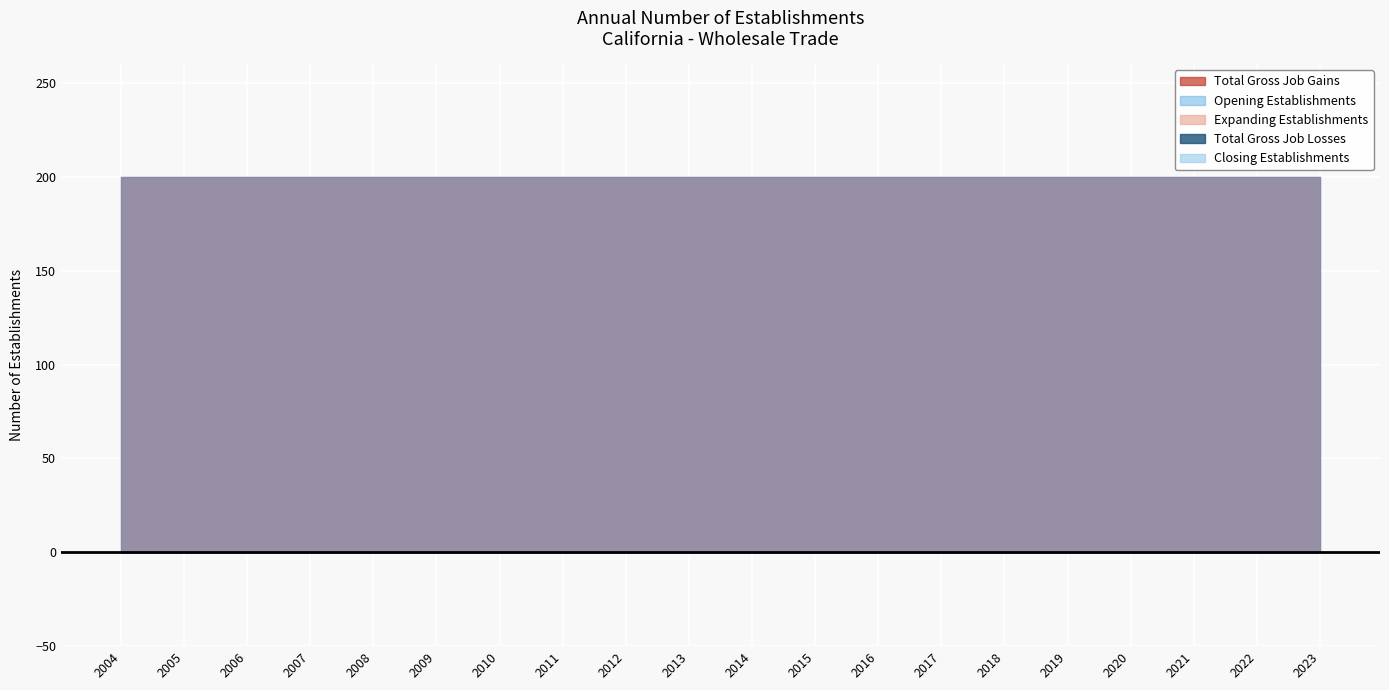

True or false: Closing Establishments and Total Gross Job Losses cross at least once.

False